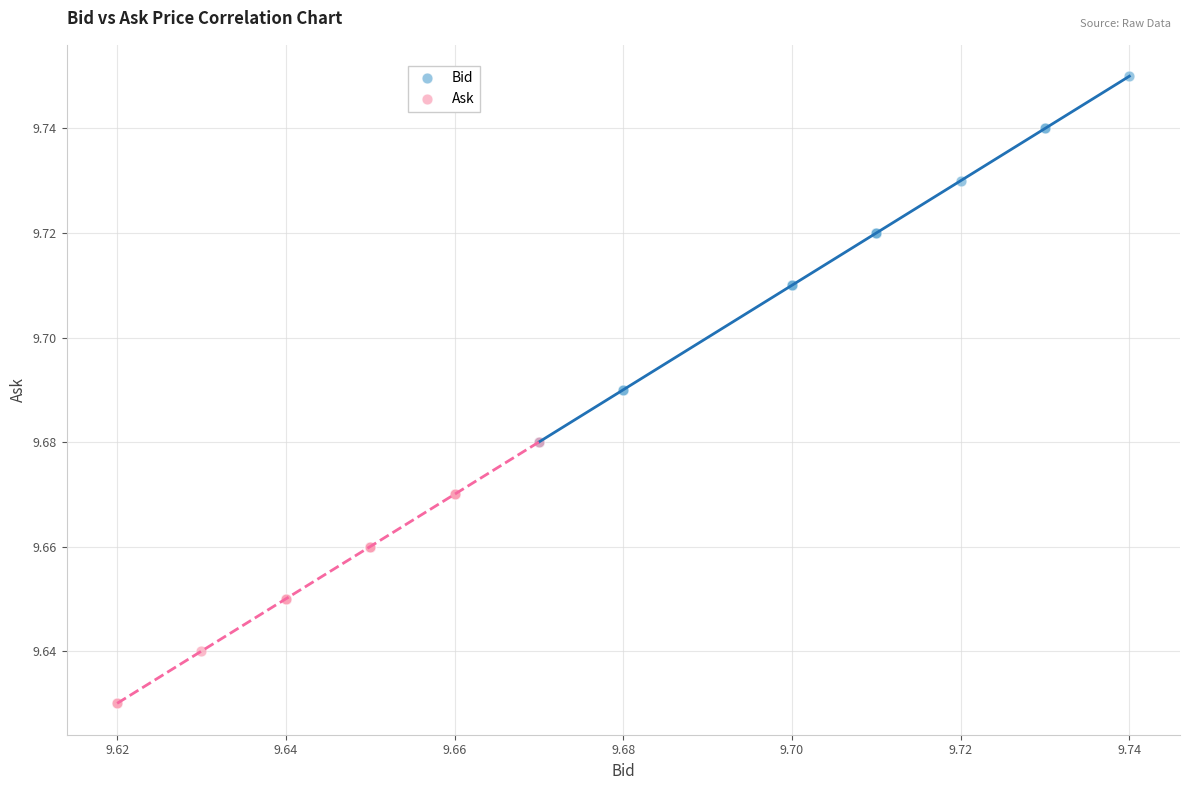

Which series reaches the minimum Y coordinate?

Ask